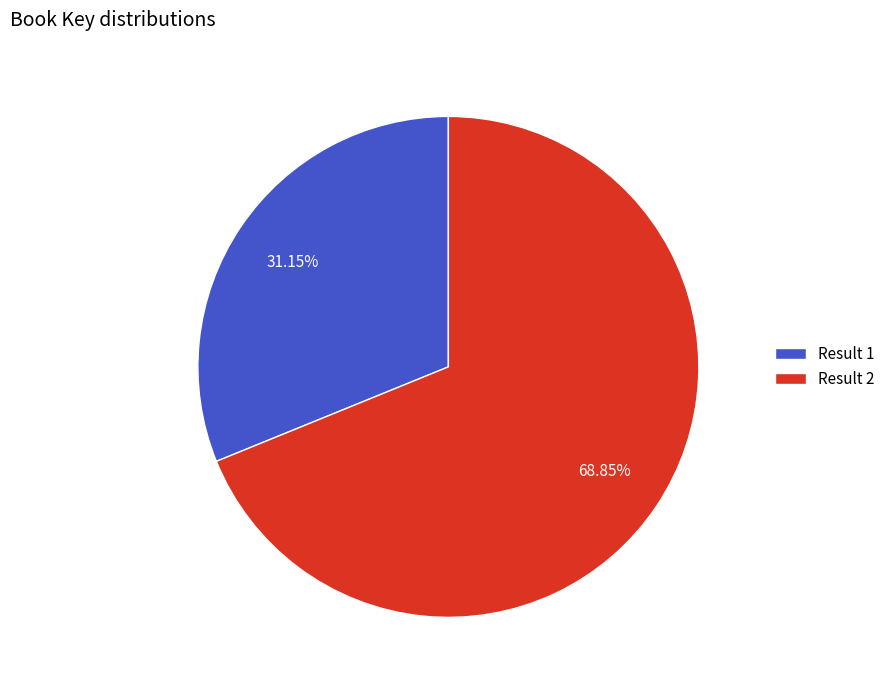

How many slices are in this pie chart?

2